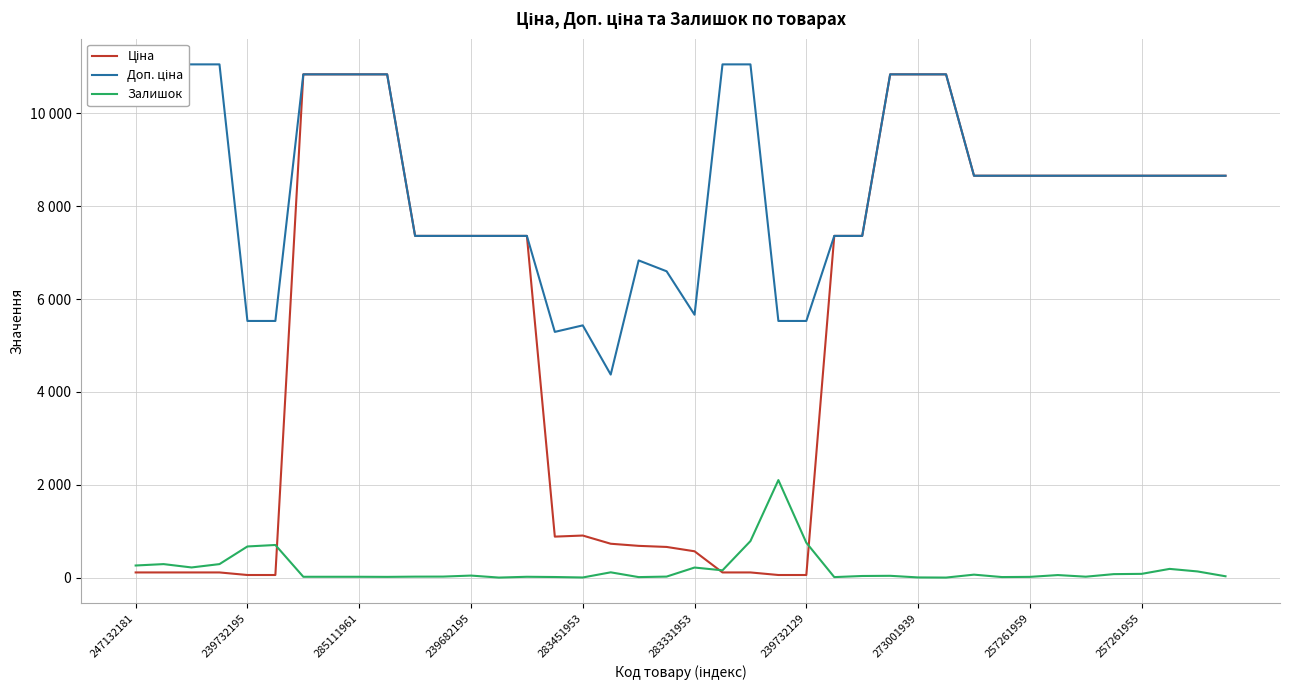

At how many categories does at least one series exceed 10457?

13